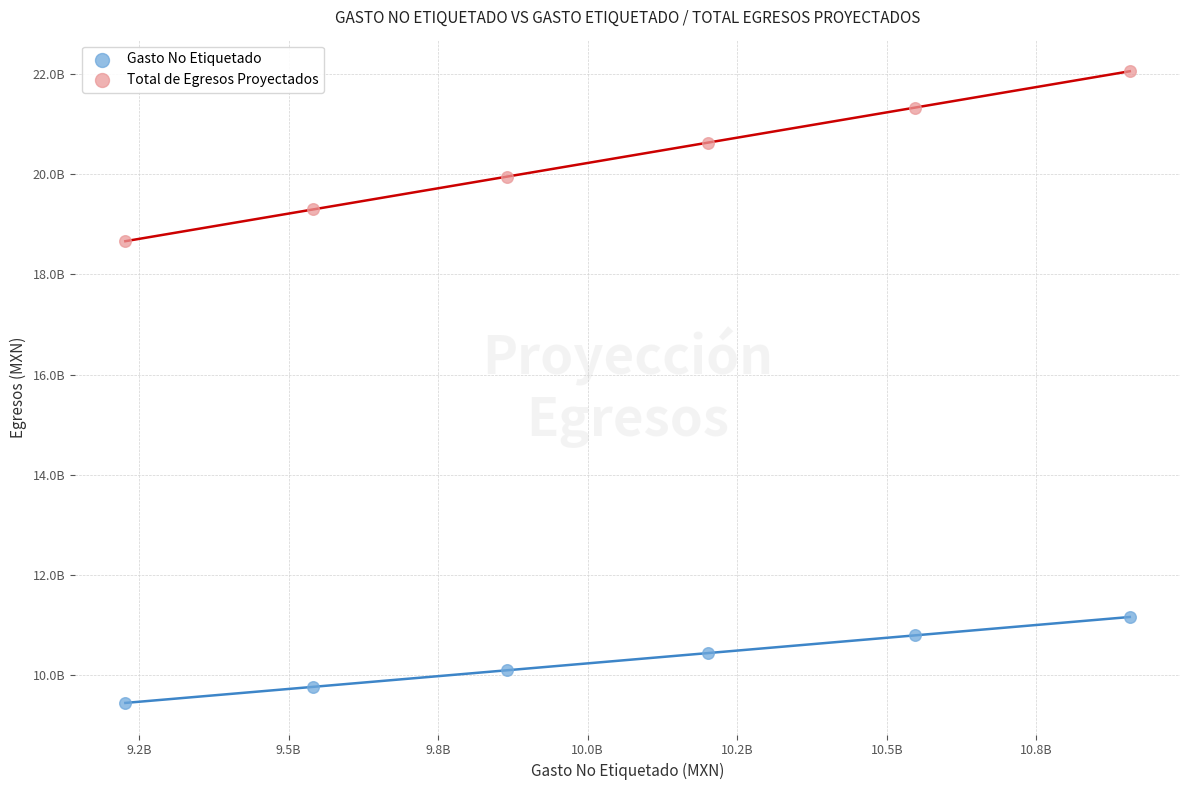

Which series has the largest Y range (max minus min)?

Total de Egresos Proyectados